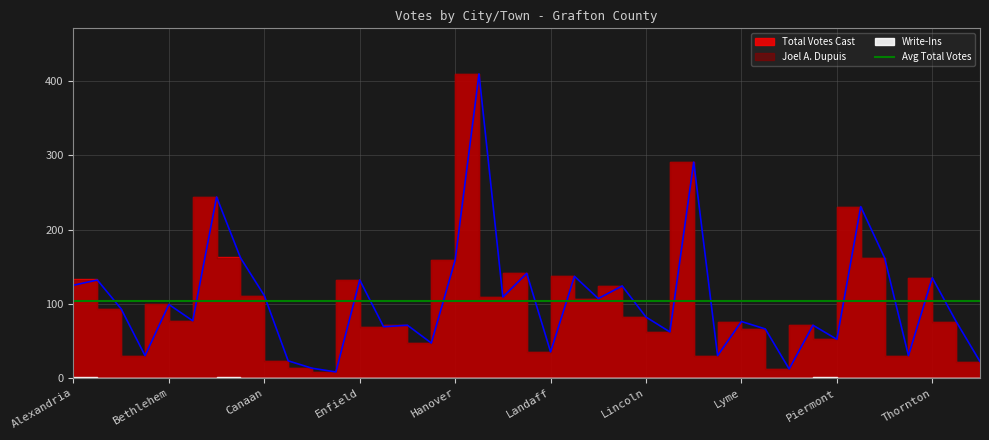

Reading left to right, transcribe all the data shown in this chart.

Total Votes Cast: 125	133	93	30	99	77	244	163	111	23	13	8	132	69	71	47	159	410	109	141	35	137	107	124	82	62	291	30	76	66	12	71	53	231	162	30	135	76	22
Joel A. Dupuis: 125	132	93	30	99	77	244	162	111	23	13	8	132	69	71	47	159	410	109	141	35	137	107	124	82	62	291	30	76	66	12	71	52	231	162	30	135	76	22
Write-Ins: 0	1	0	0	0	0	0	1	0	0	0	0	0	0	0	0	0	0	0	0	0	0	0	0	0	0	0	0	0	0	0	0	1	0	0	0	0	0	0